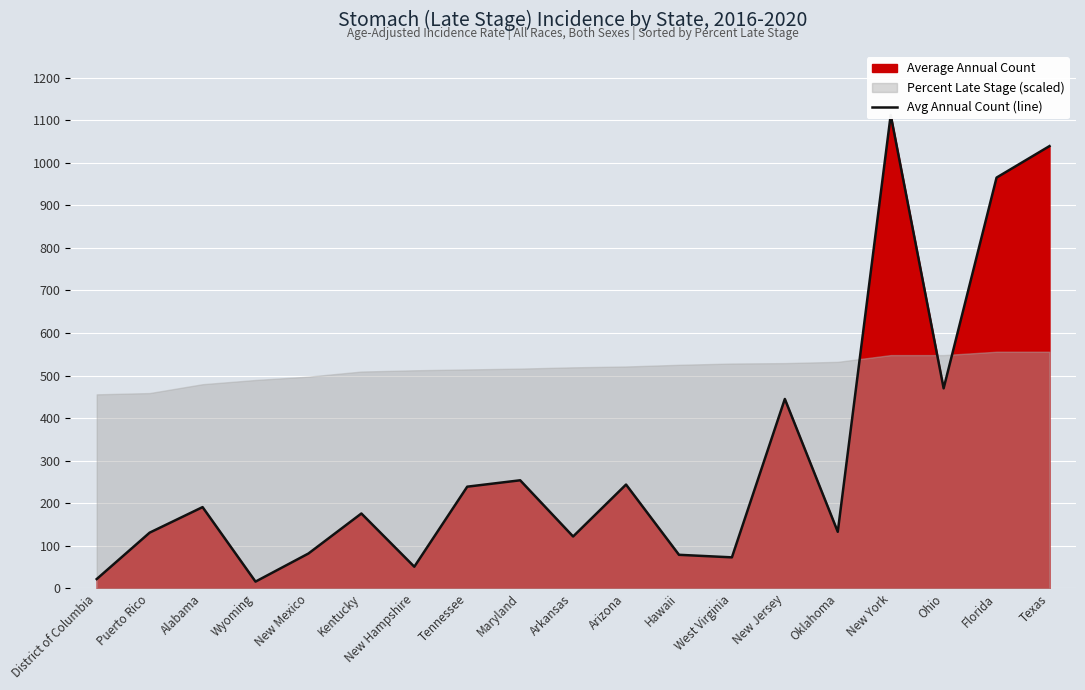

True or false: the data shows 280 at Kentucky.

False